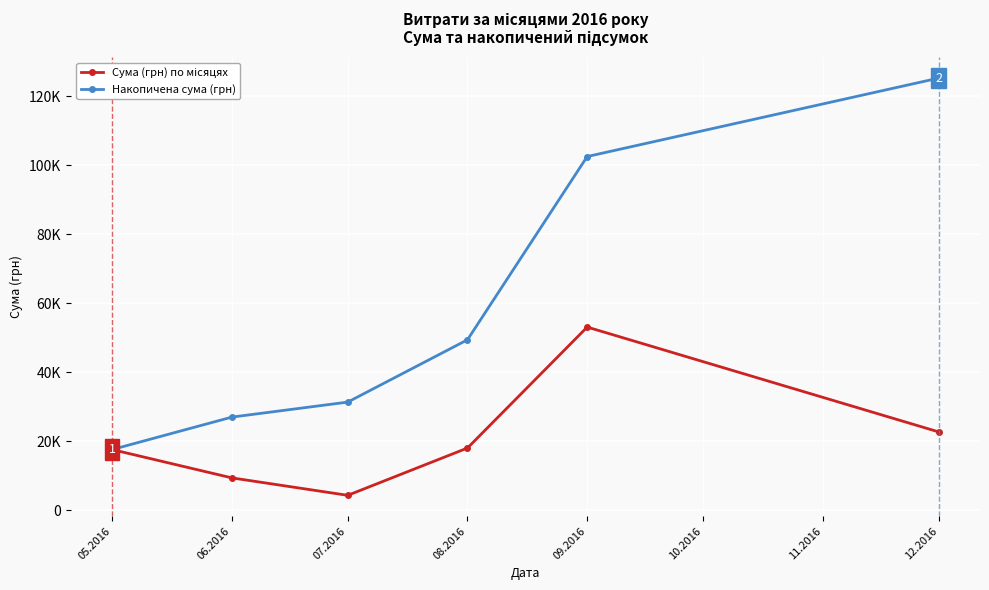

Does the chart have visible grid lines?

Yes